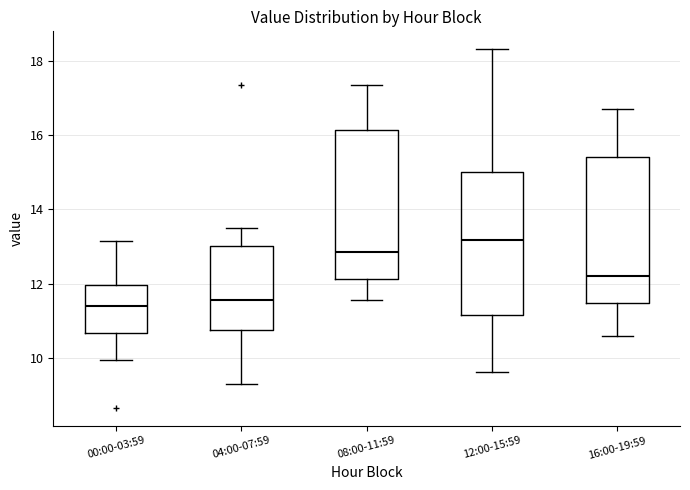

Which box's median line is the highest?

12:00-15:59